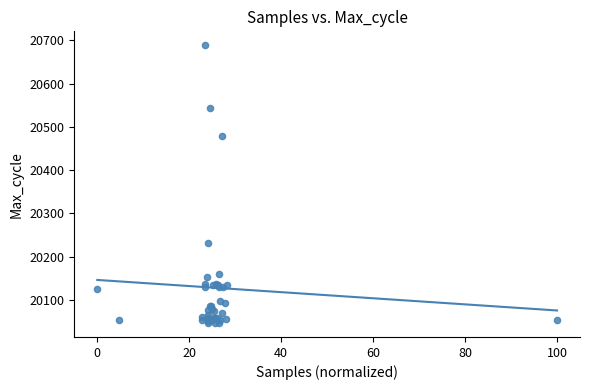

What Y value in the scatter plot is closest to 20367?

20479